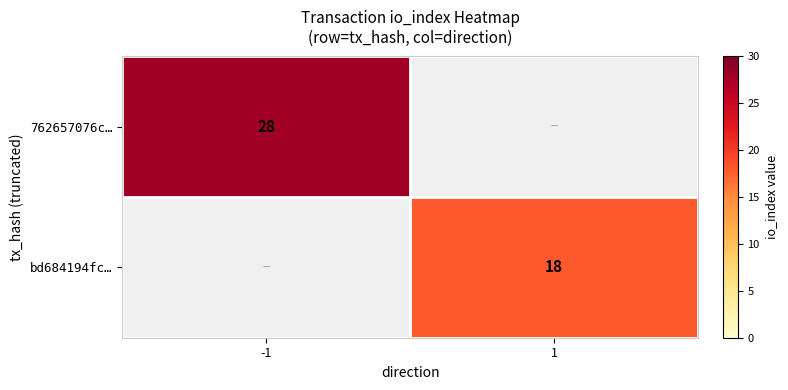

True or false: 762657076c… has a value of 28 at -1.

True